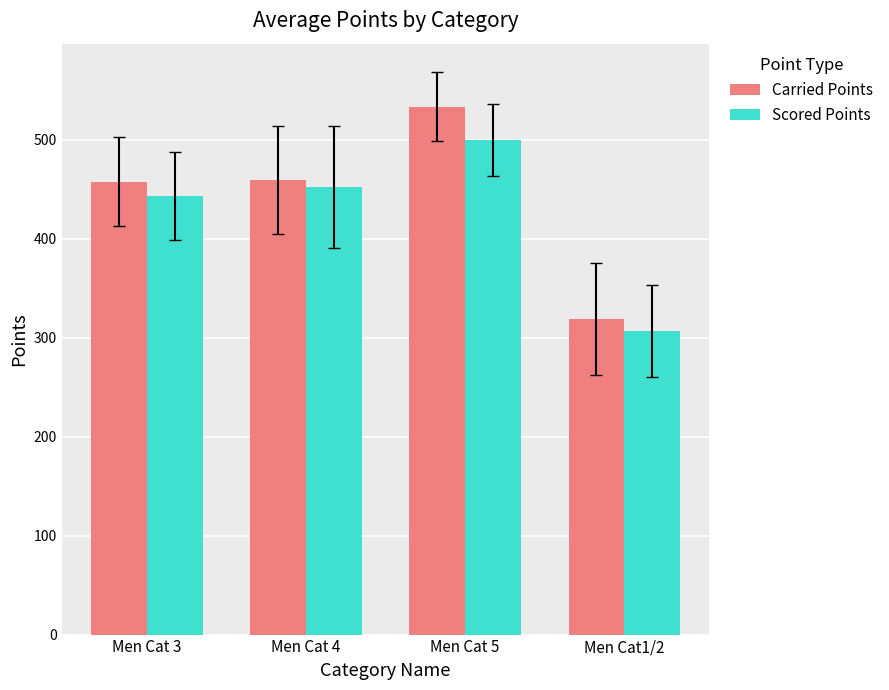

List the series in order of their peak value, lowest first.

Scored Points, Carried Points